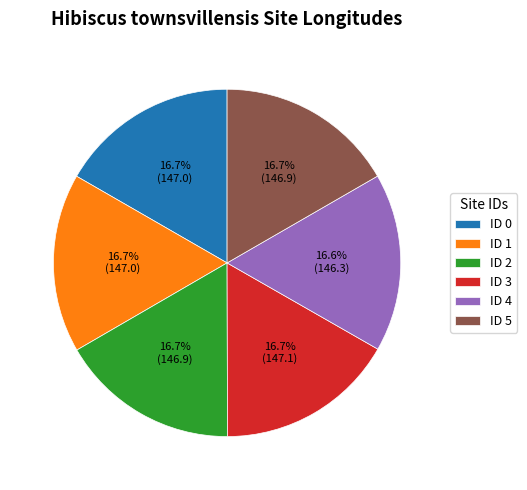

Does any single category account for the majority?

No